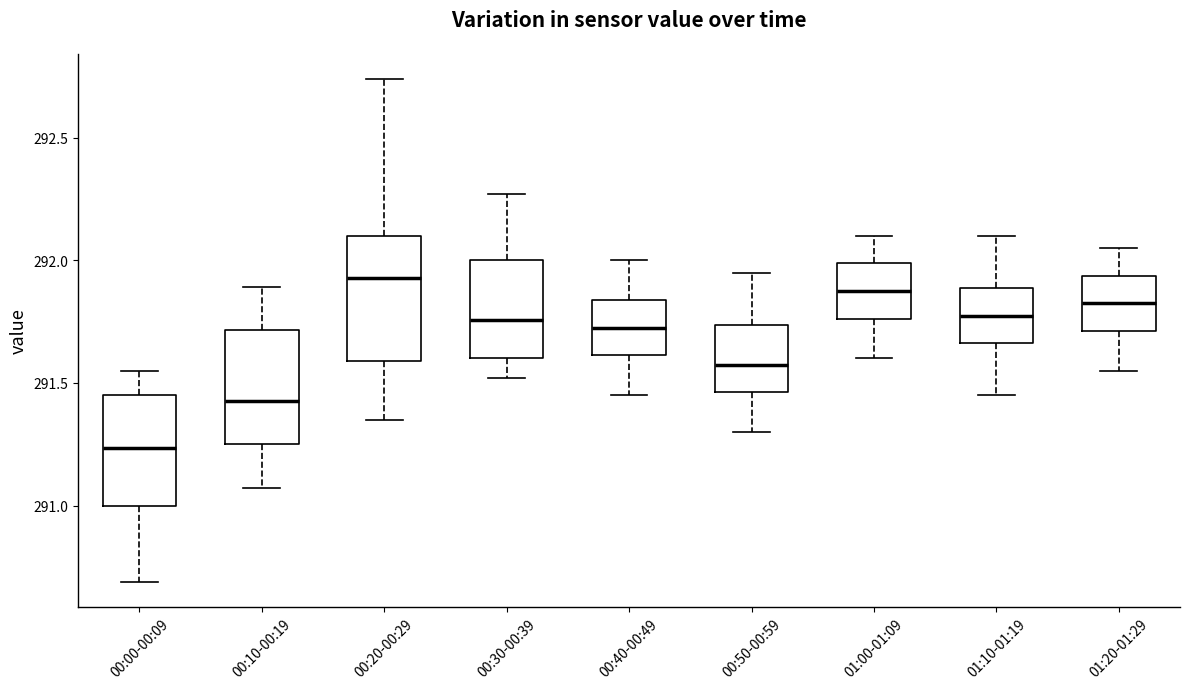

Where is the lower edge of the box for 00:50-00:59 on the y-axis? The values are not printed on the chart, so give them approximately, as read against the axis.

291.45